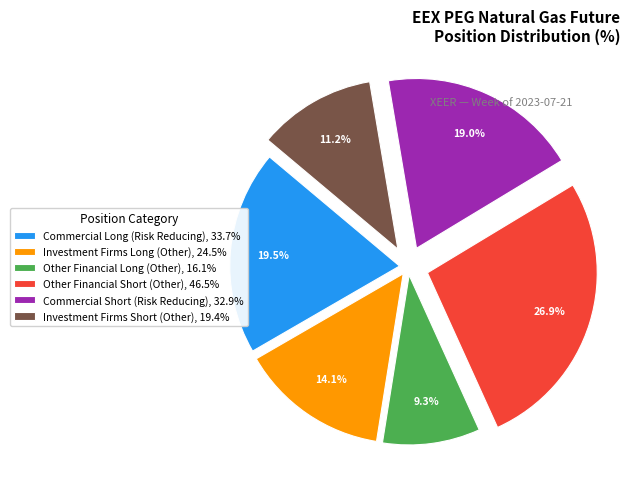

How many segments does this pie chart have?

6